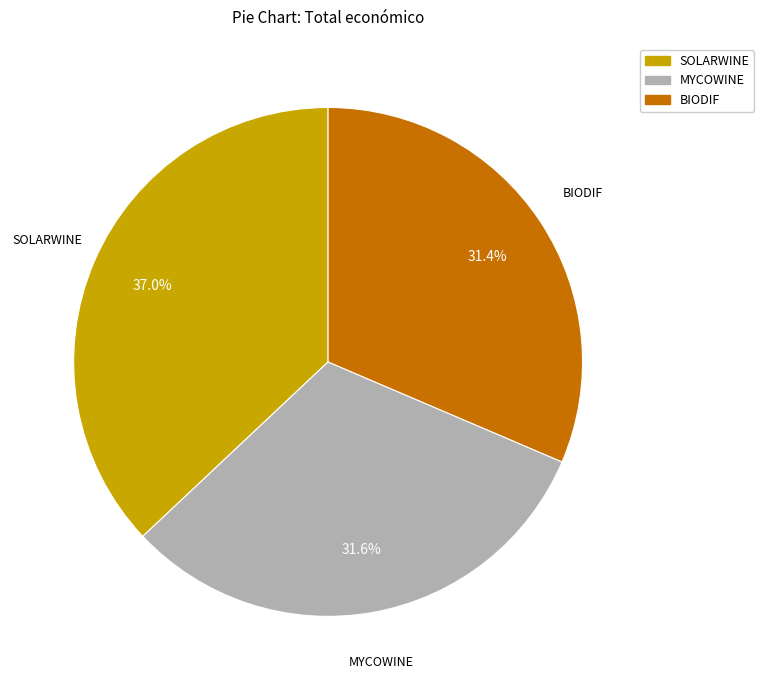

Is there a majority slice in this chart?

No